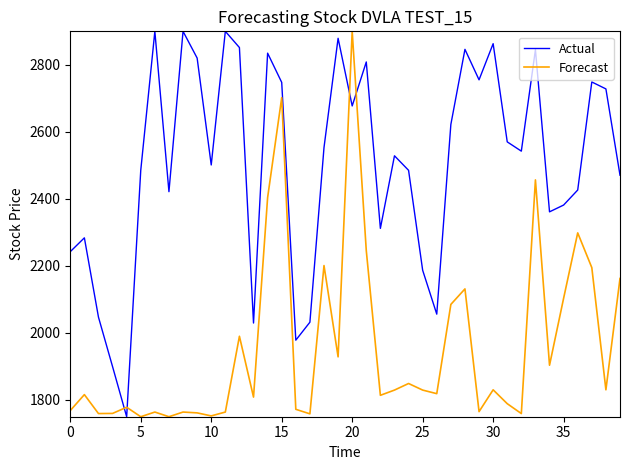

True or false: Forecast and Actual intersect in this chart.

True